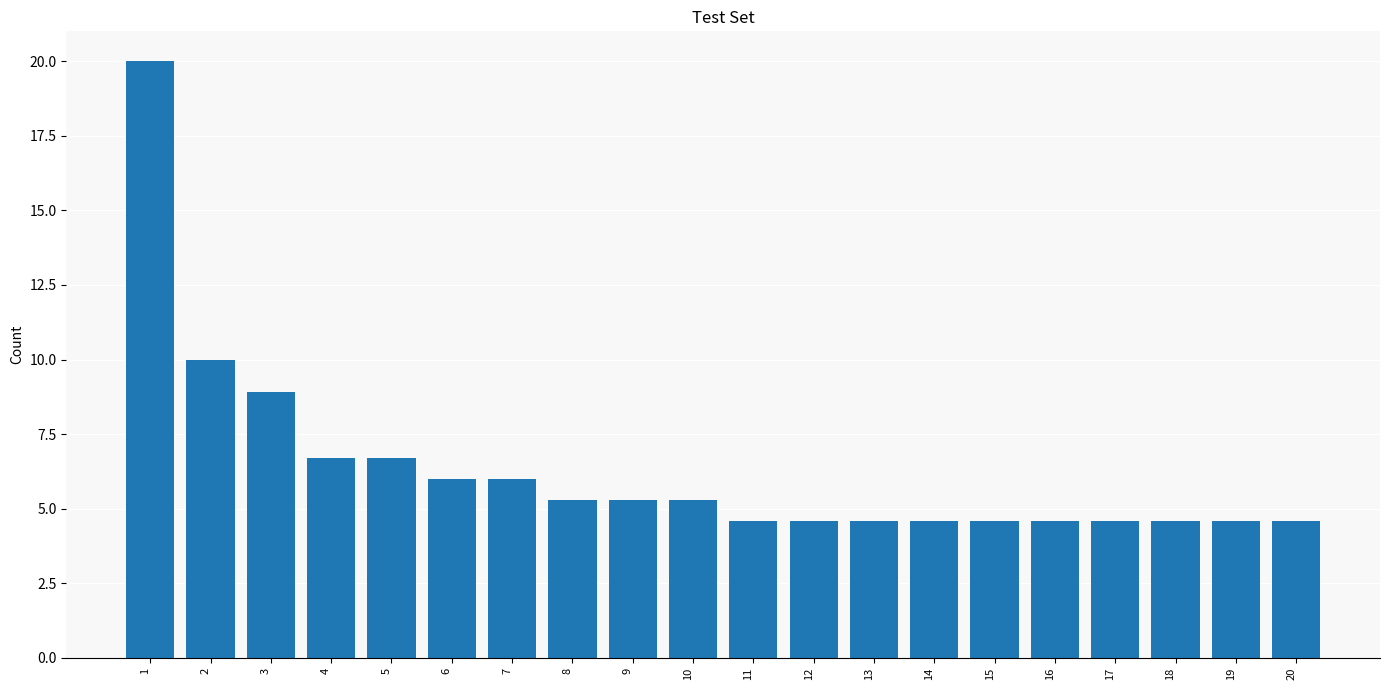

Reading left to right, what are all the values shown in this chart?

1=20.0	2=10.0	3=8.9	4=6.7	5=6.7	6=6.0	7=6.0	8=5.3	9=5.3	10=5.3	11=4.6	12=4.6	13=4.6	14=4.6	15=4.6	16=4.6	17=4.6	18=4.6	19=4.6	20=4.6